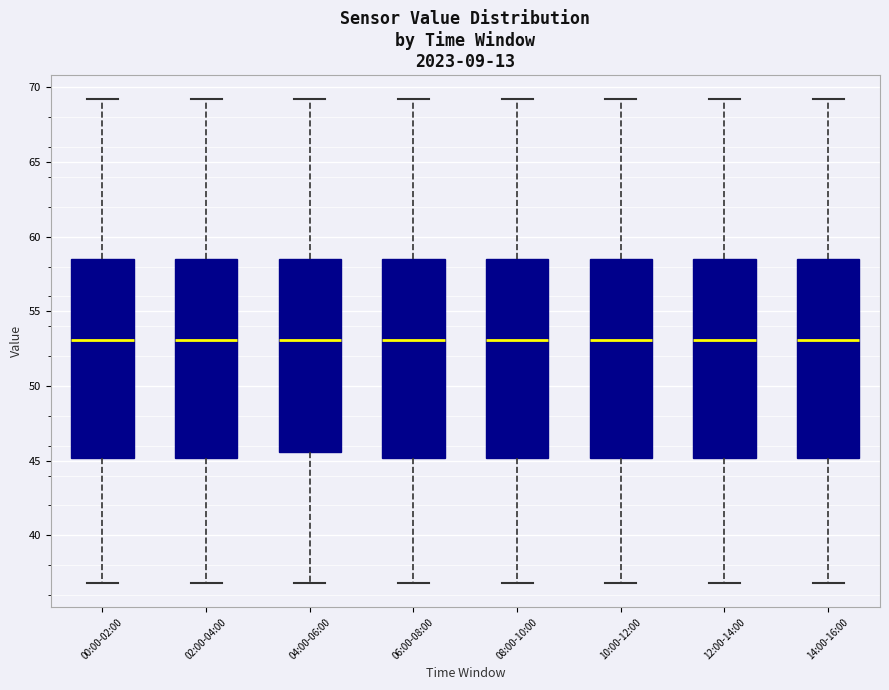

Where does the median line of the box for 00:00-02:00 sit on the y-axis? The values are not printed on the chart, so give them approximately, as read against the axis.

53.0